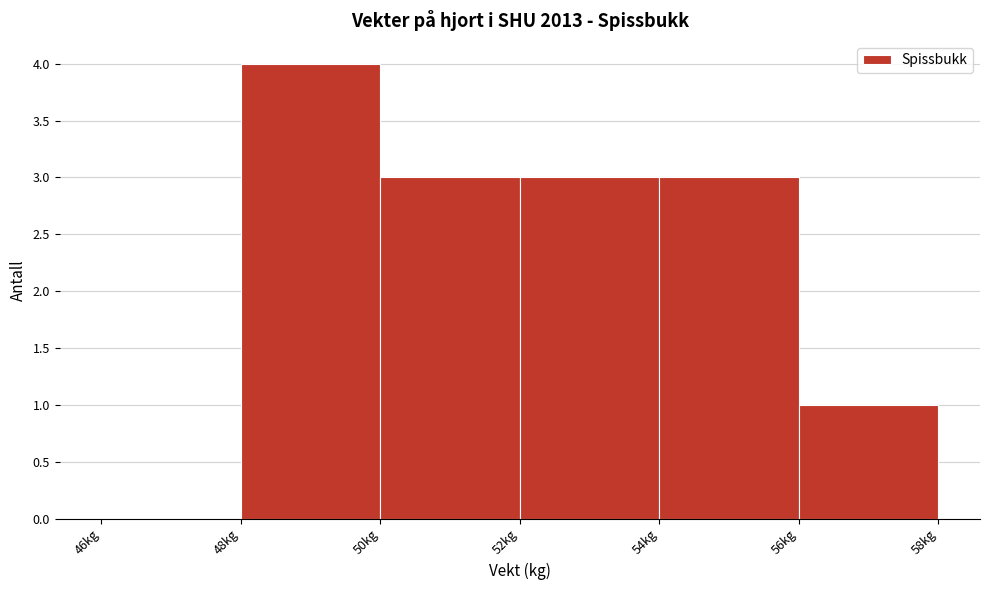

How tall is the bar that spans 48 to 50 on the x-axis? The values are not printed on the chart, so give them approximately, as read against the axis.

4